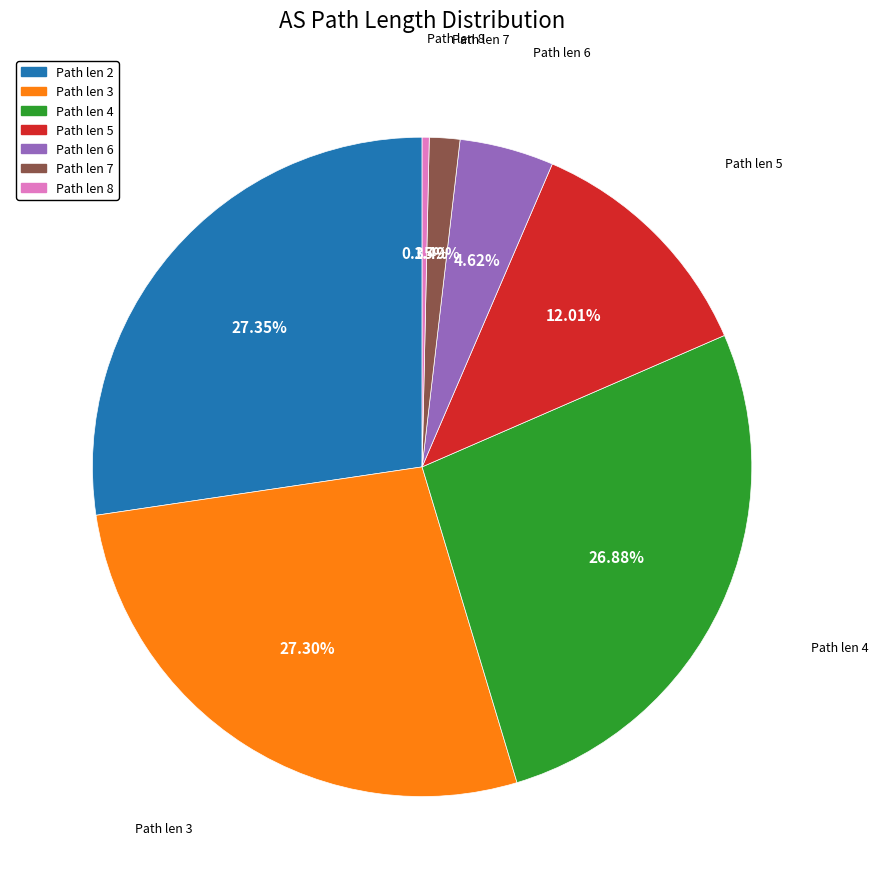

Count the number of slices in the pie.

7